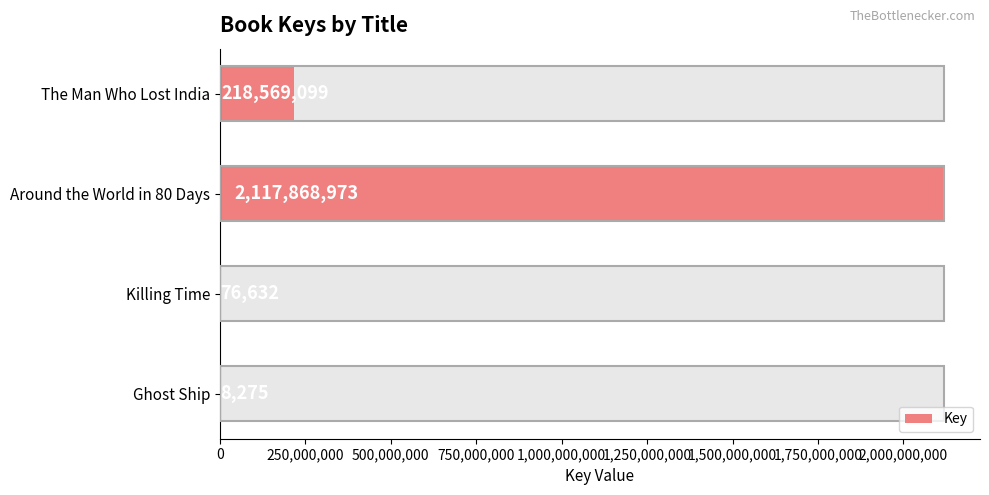

Reading left to right, list all the values displayed in this chart.

218569099	2117868973	76632	8275